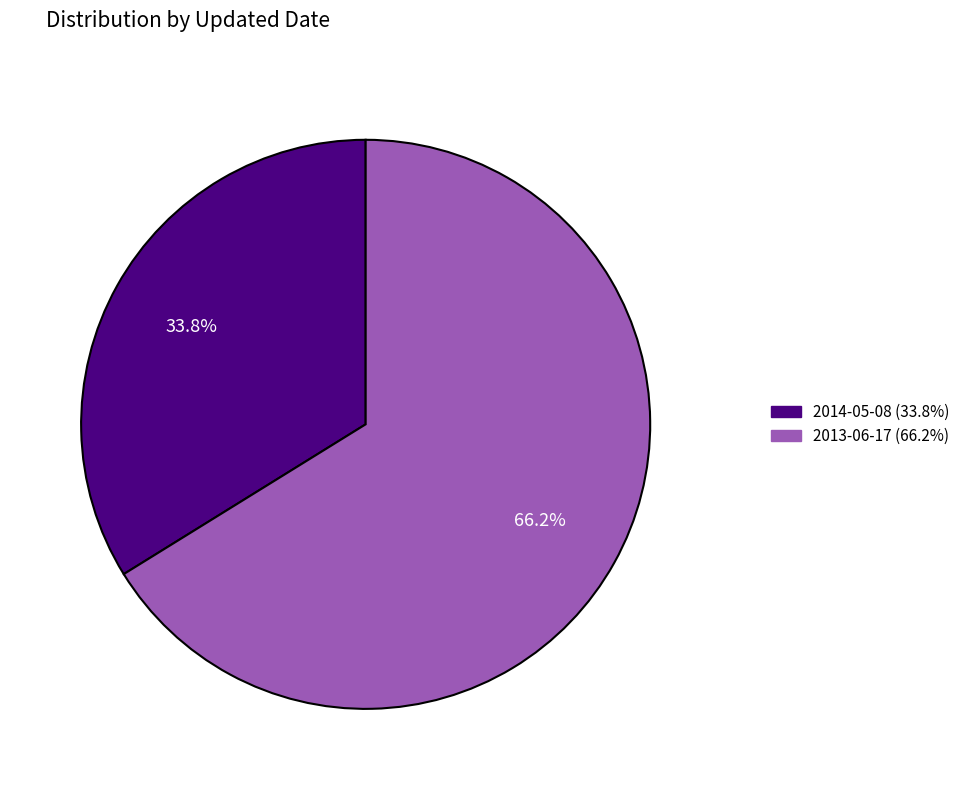

Is it true that 2014-05-08 is 24% of the pie?

False